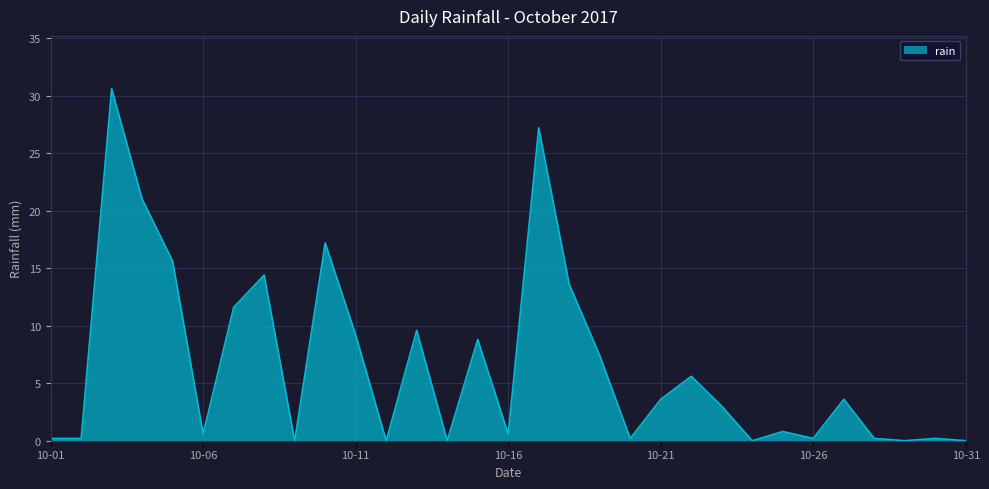

What is the difference between the maximum and minimum values?

30.6